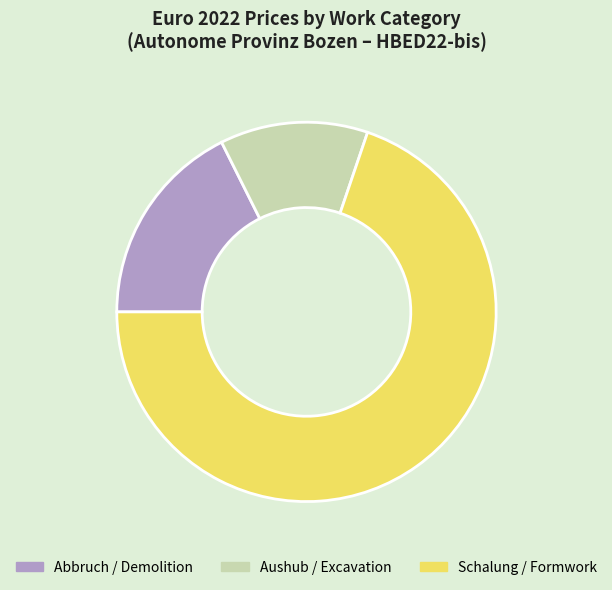

Which has a higher value, Schalung / Formwork or Abbruch / Demolition?

Schalung / Formwork